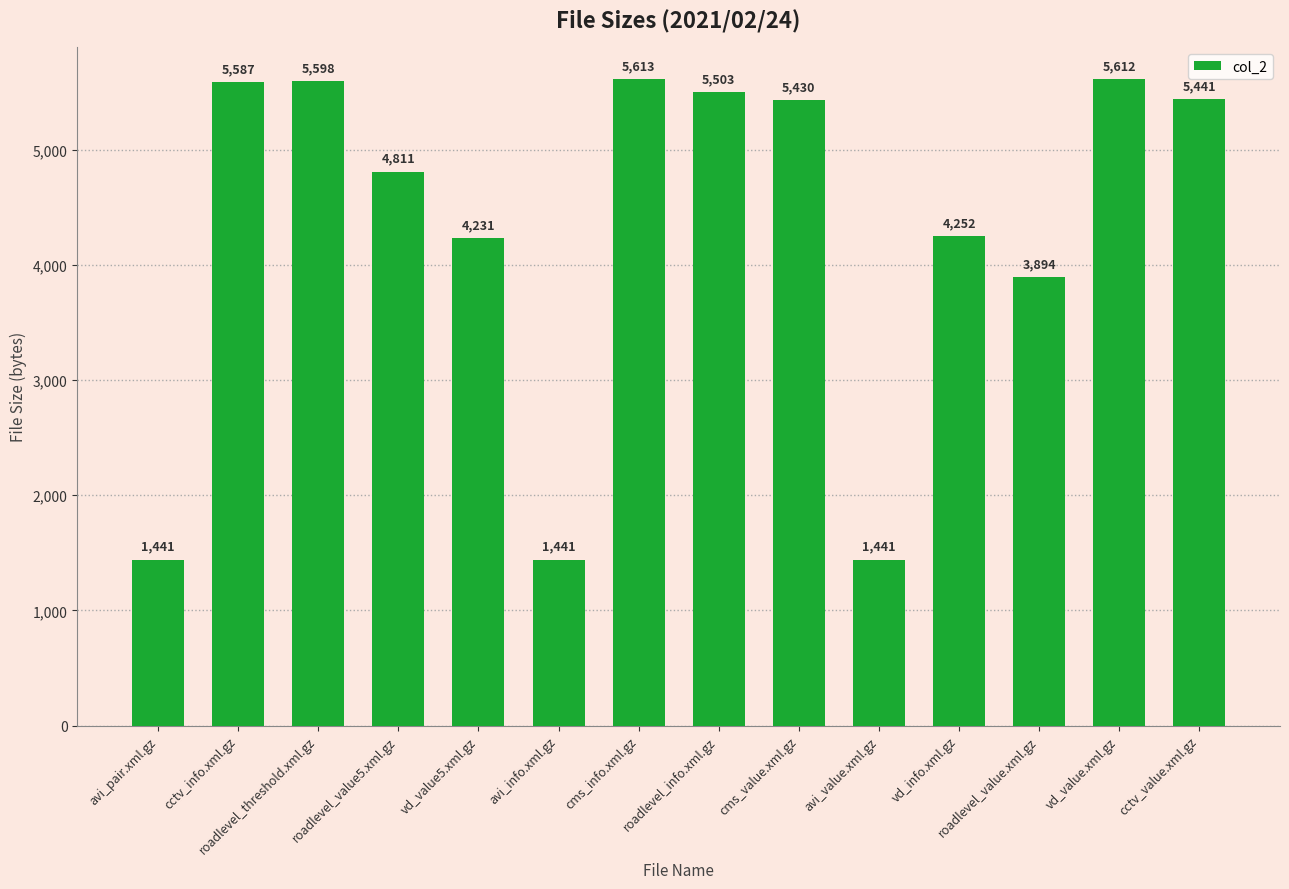

What is the smallest value displayed?

1441